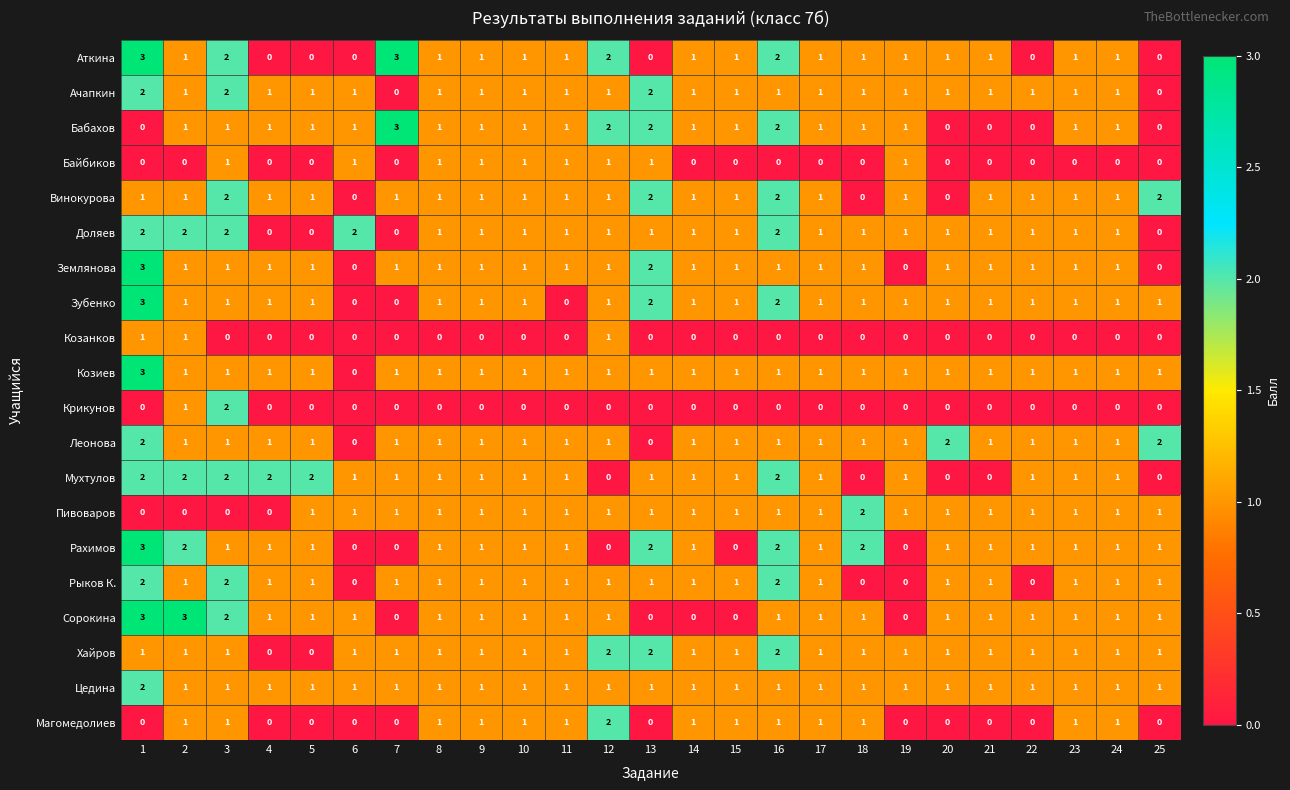

At how many categories does at least one series exceed 0?

25